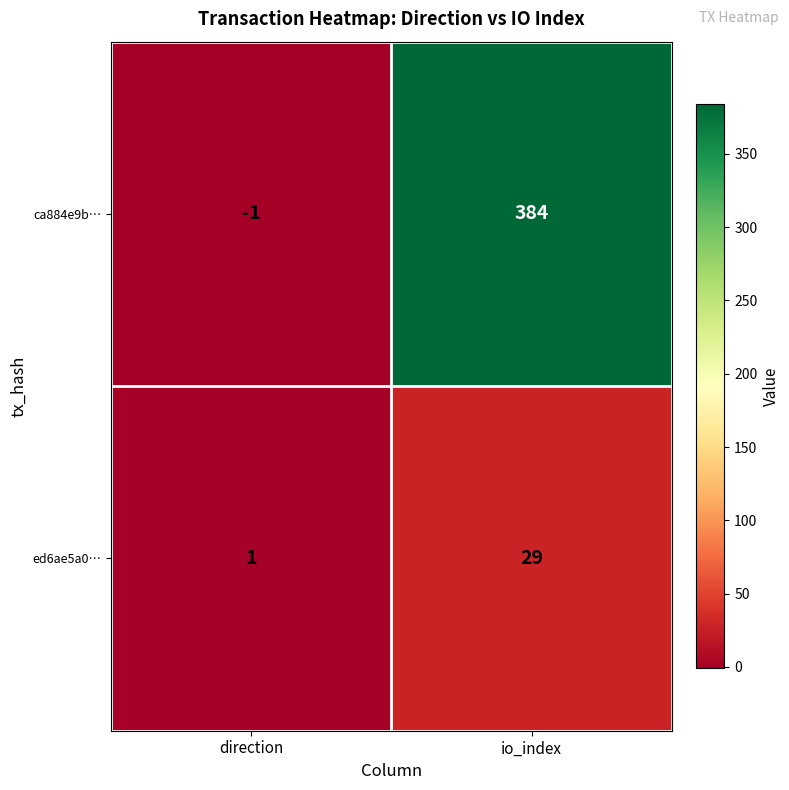

What is the sum of all ca884e9b… values?

383